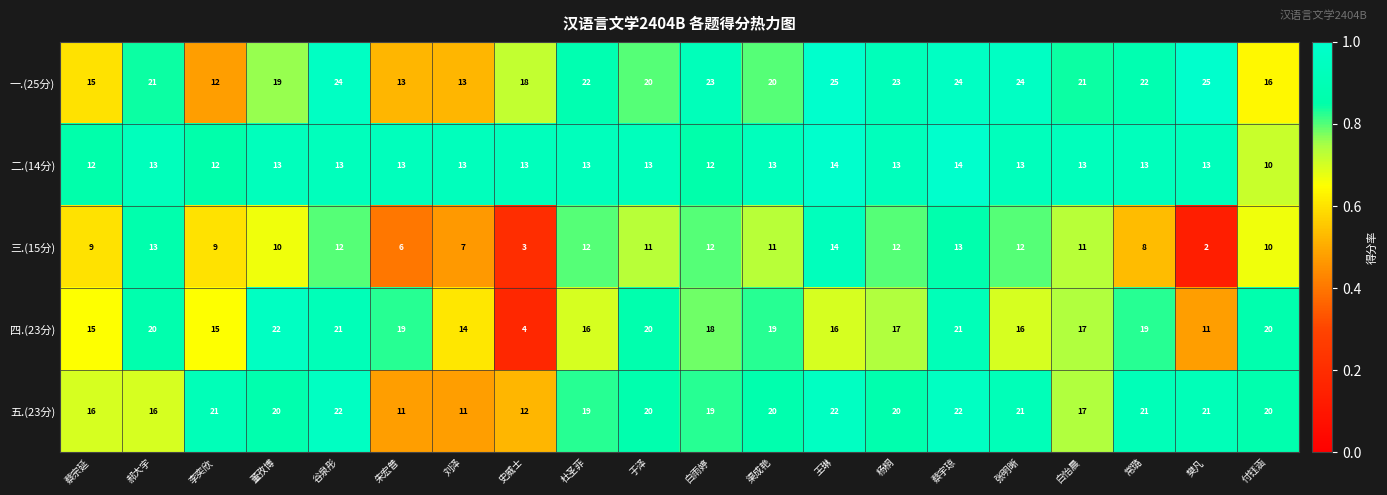

What is the smallest value displayed?

2